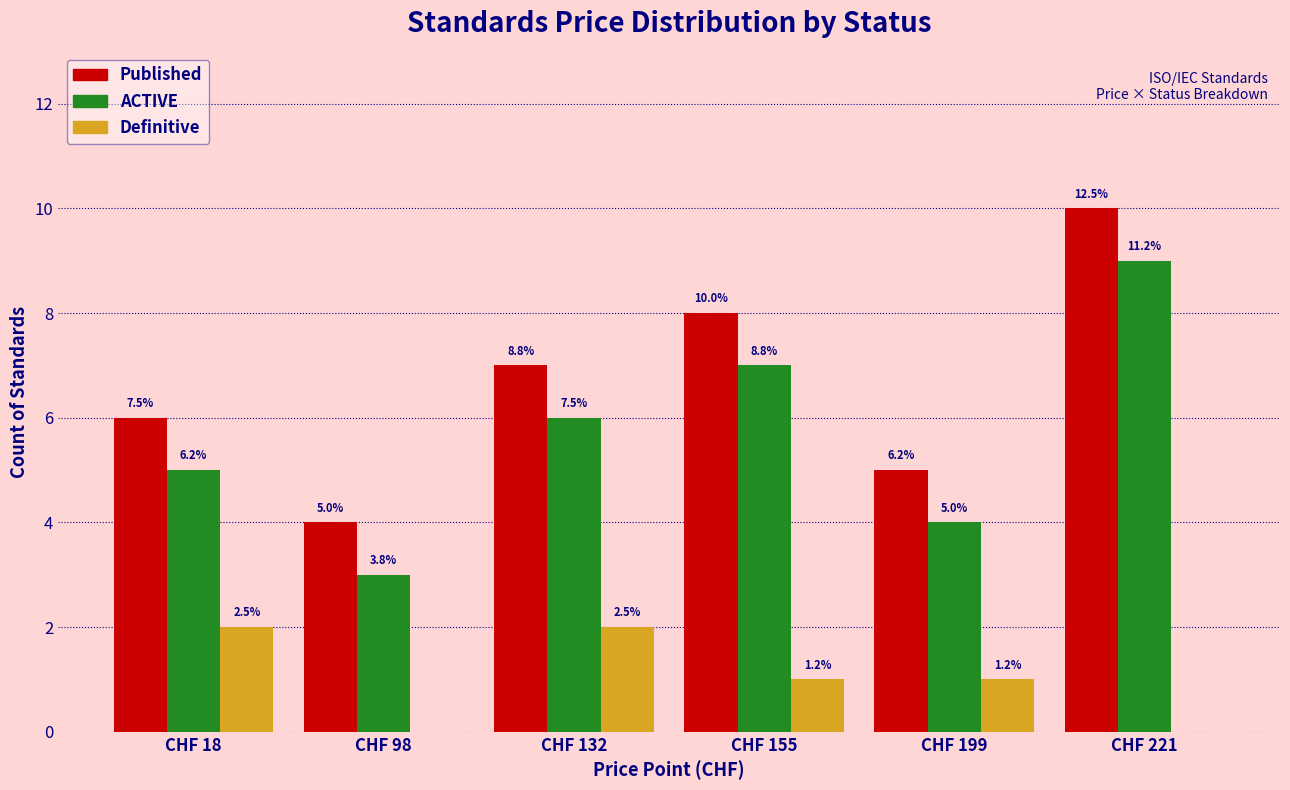

The value of Published at CHF 98 is 4. True or false?

True